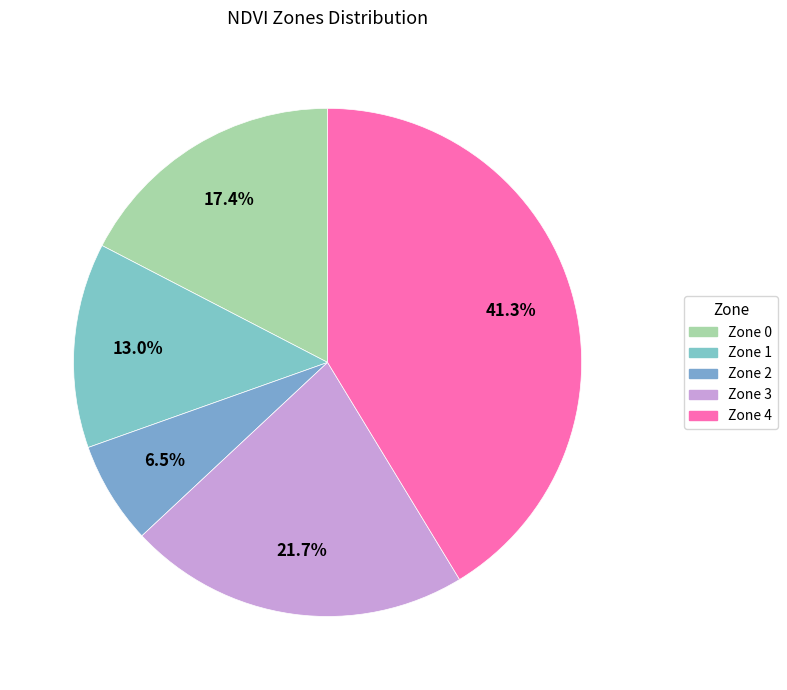

What is the ratio of the value at Zone 4 to the value at Zone 0?

2.4